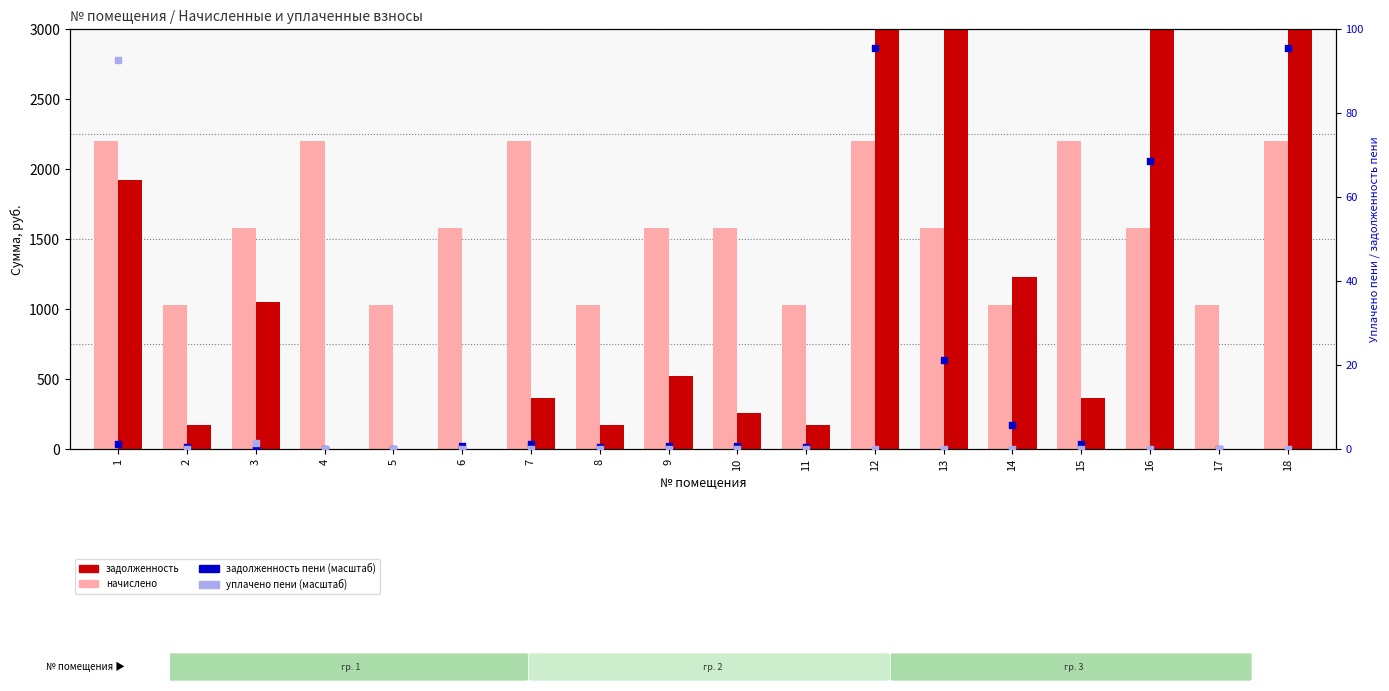

At how many categories does at least one series exceed 26366?

2